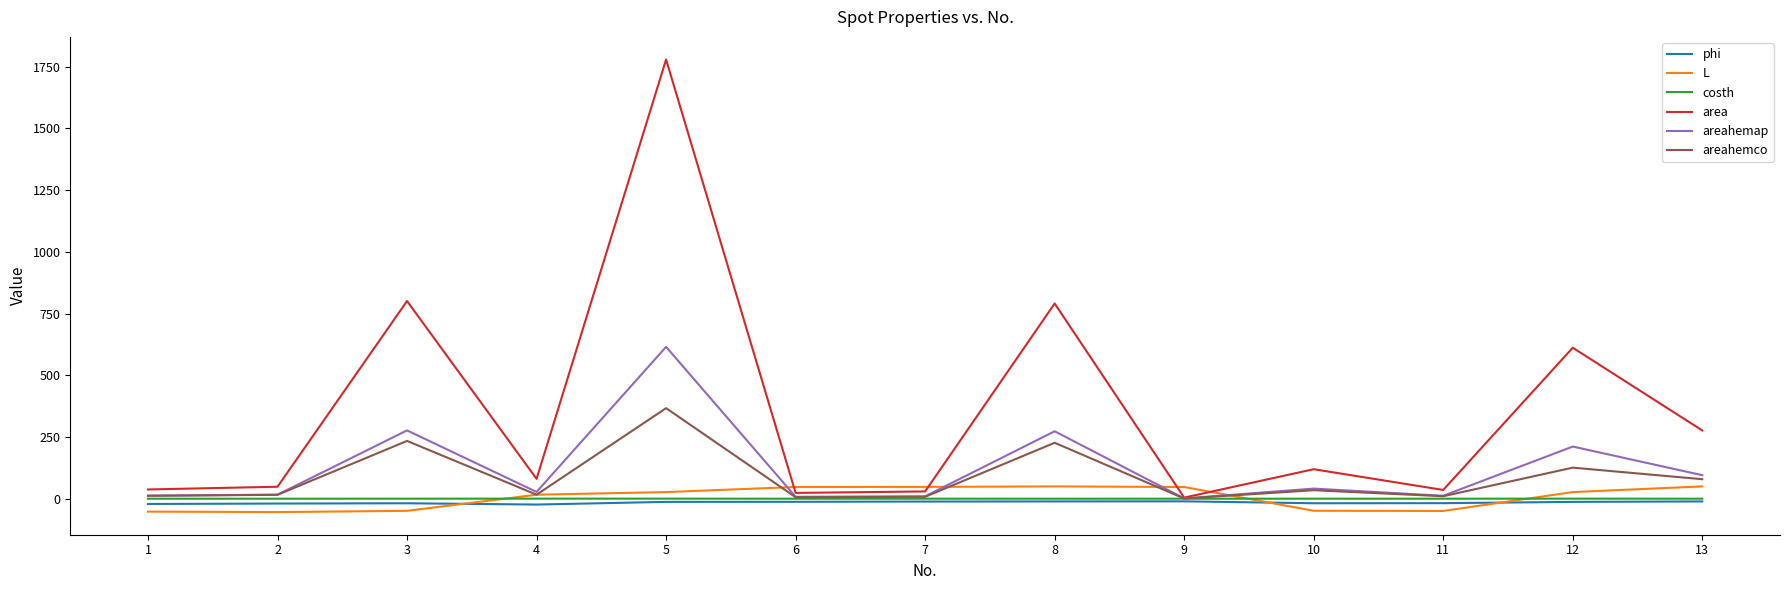

Which series has the largest total across all categories?

area